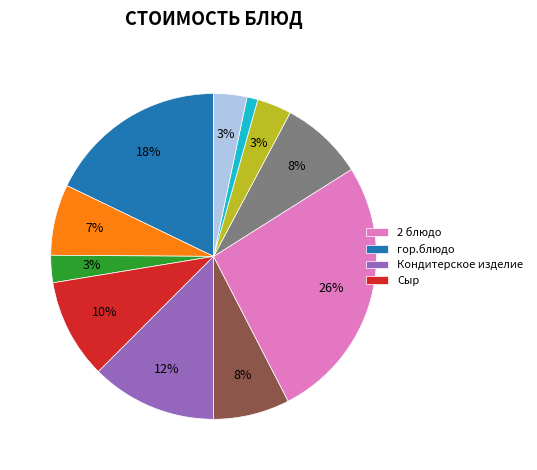

Does any single category account for the majority?

No